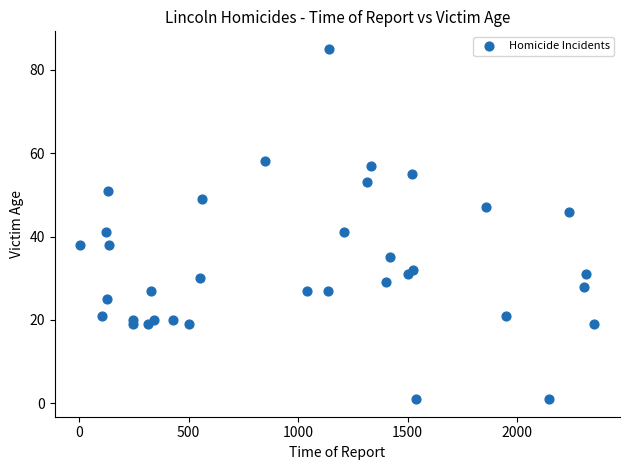

What is the range of Y values (max minus min)?

84